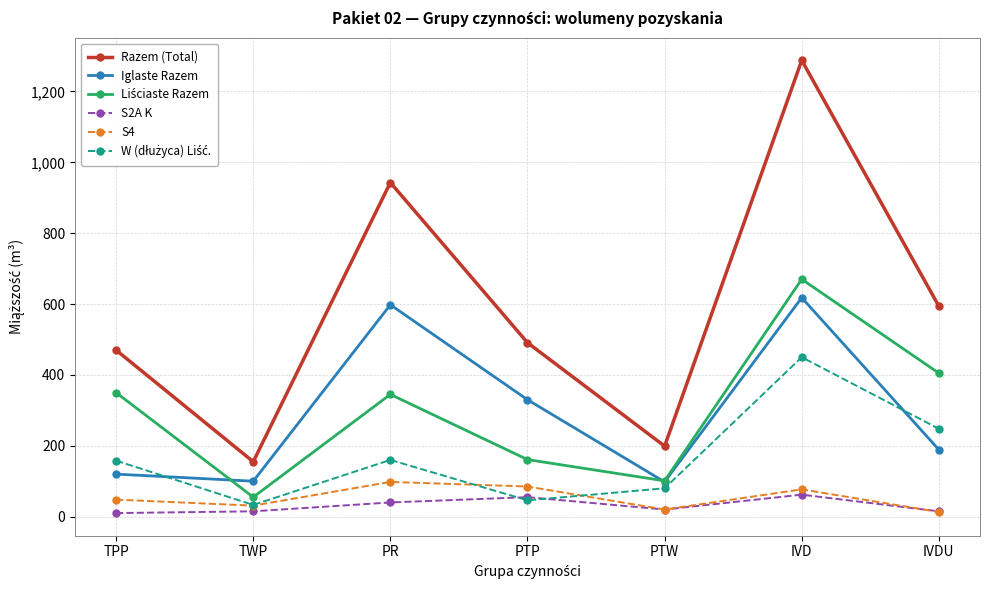

At which label does S4 reach its peak?

PR